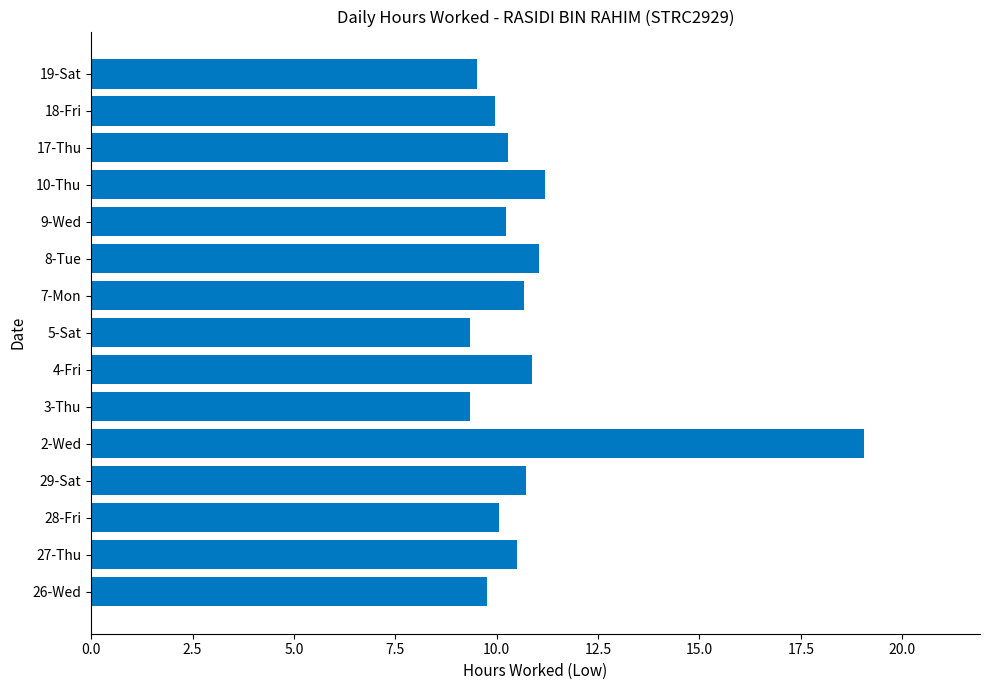

Approximately how many times larger is the value at 28-Fri compared to 26-Wed?

1.0